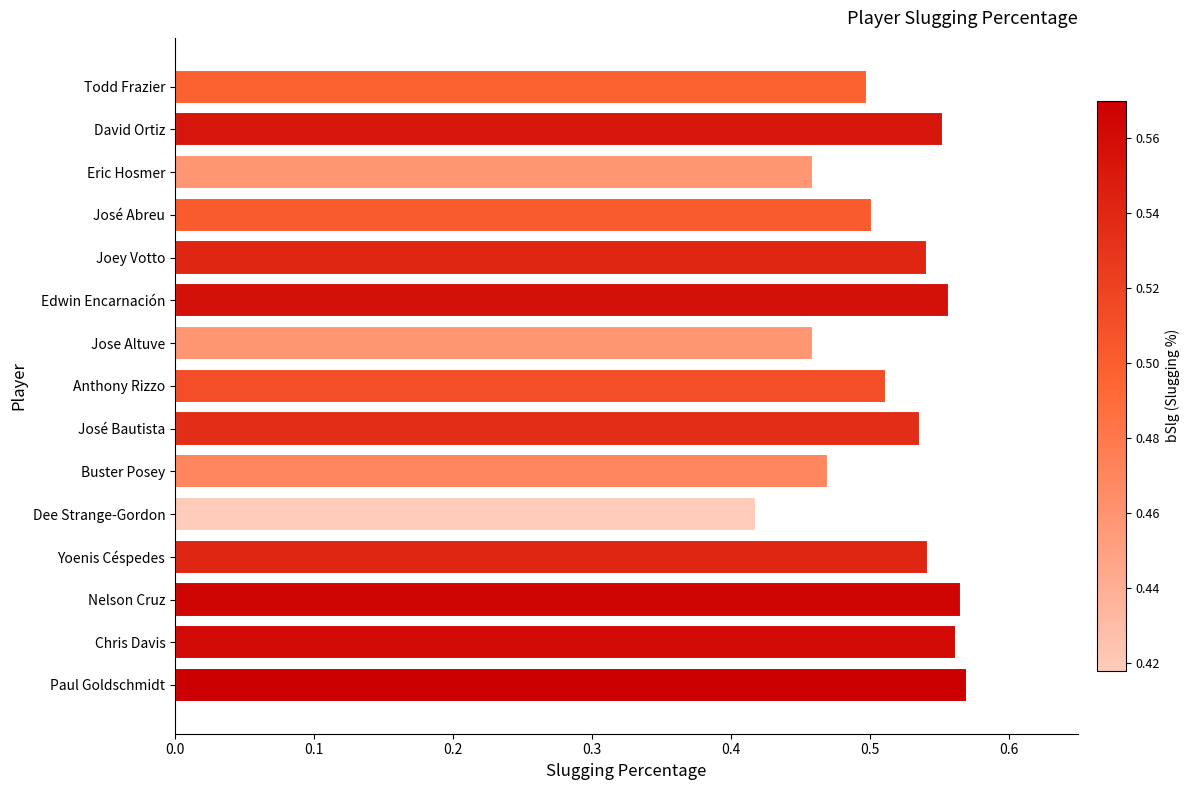

At which label is the value closest to 0?

Dee Strange-Gordon